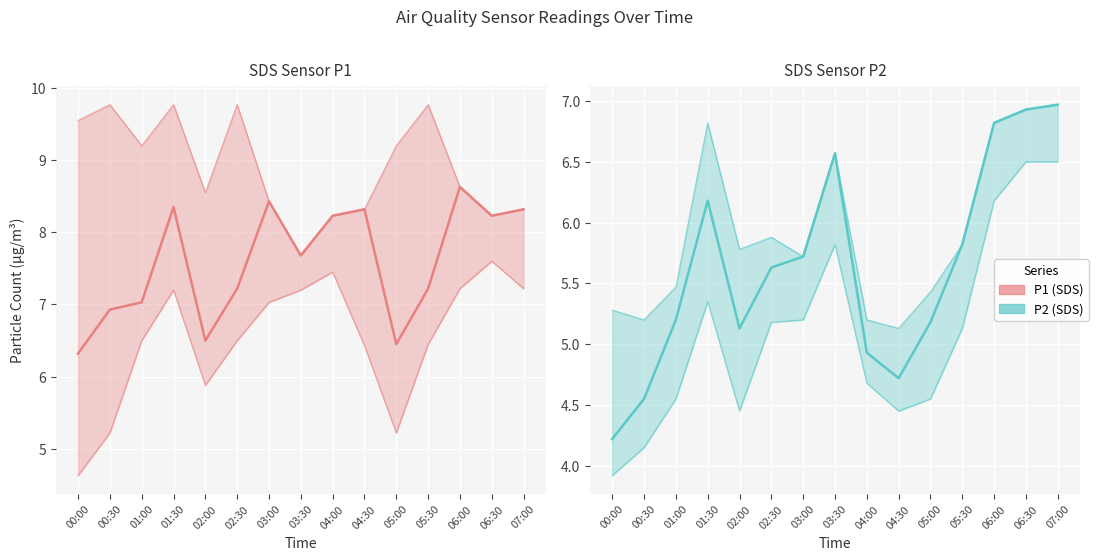

Where is P2 nearest to the value 5?

04:00